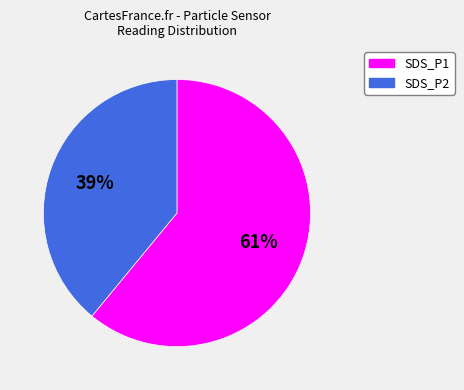

To the nearest percent, what portion does SDS_P2 represent?

39%